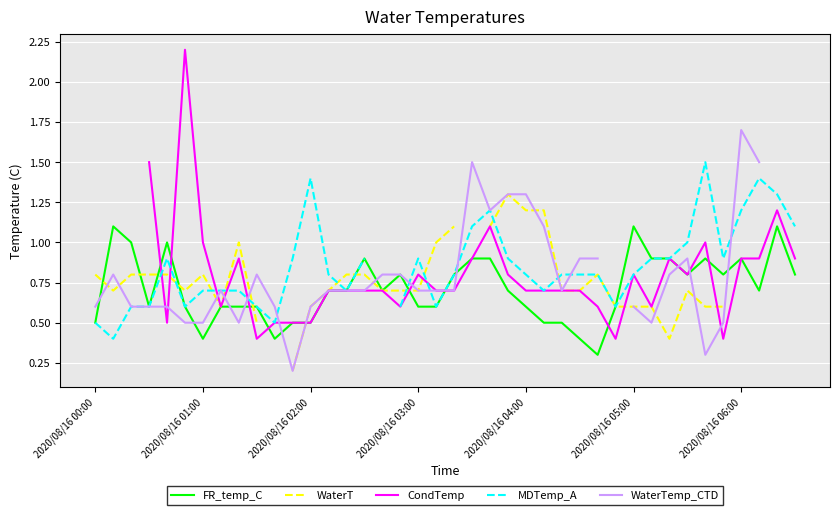

What is the maximum value for FR_temp_C?

1.1